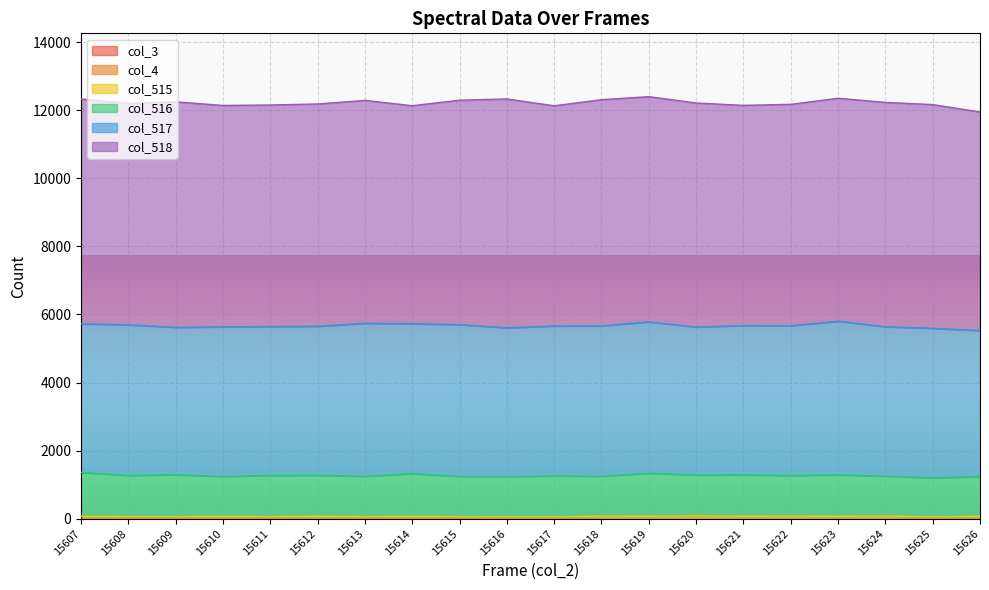

At which category is the sum across all series the highest?

15619